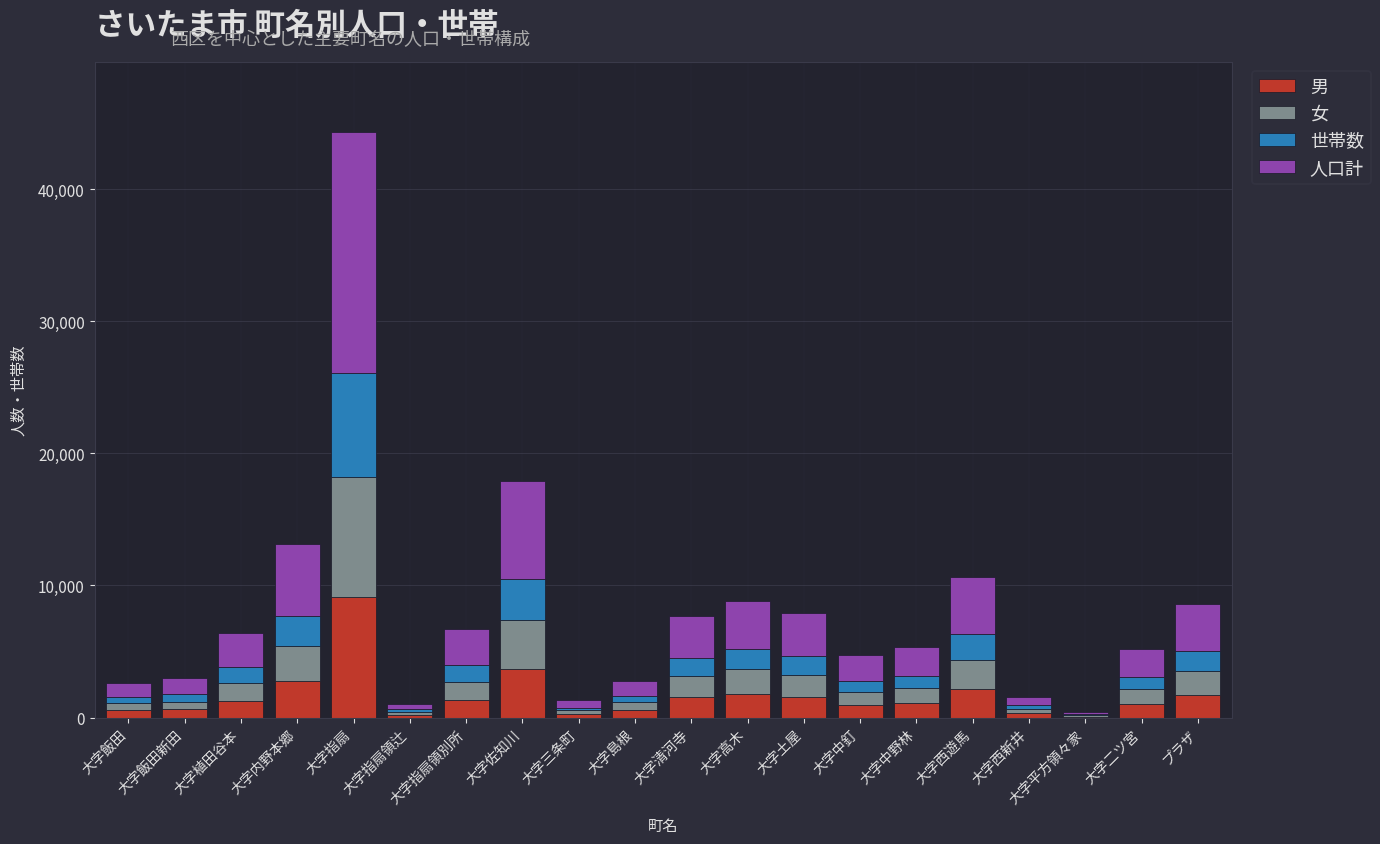

At which category is the sum across all series the highest?

大字指扇